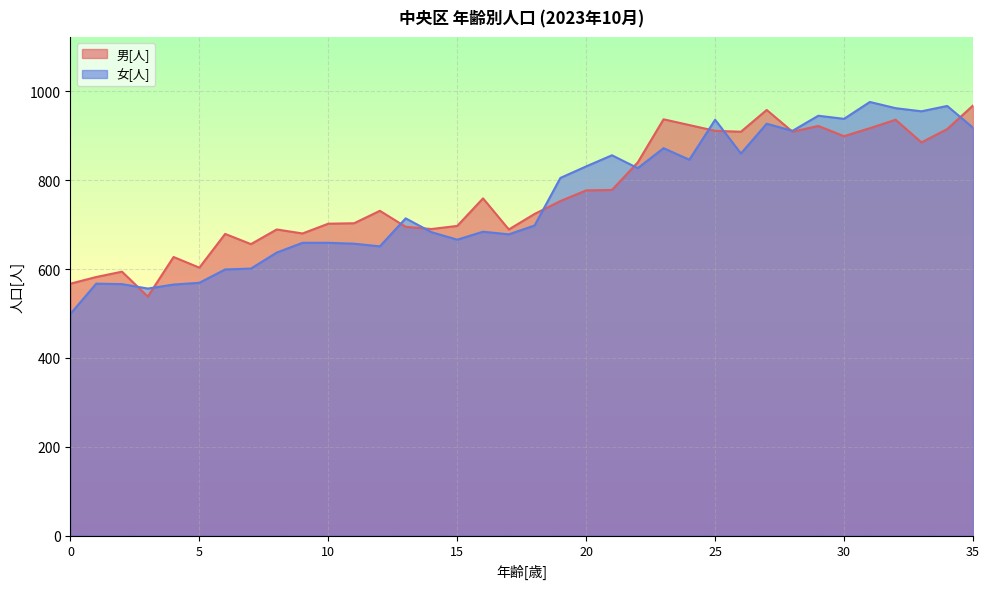

At which category is the sum across all series the highest?

32